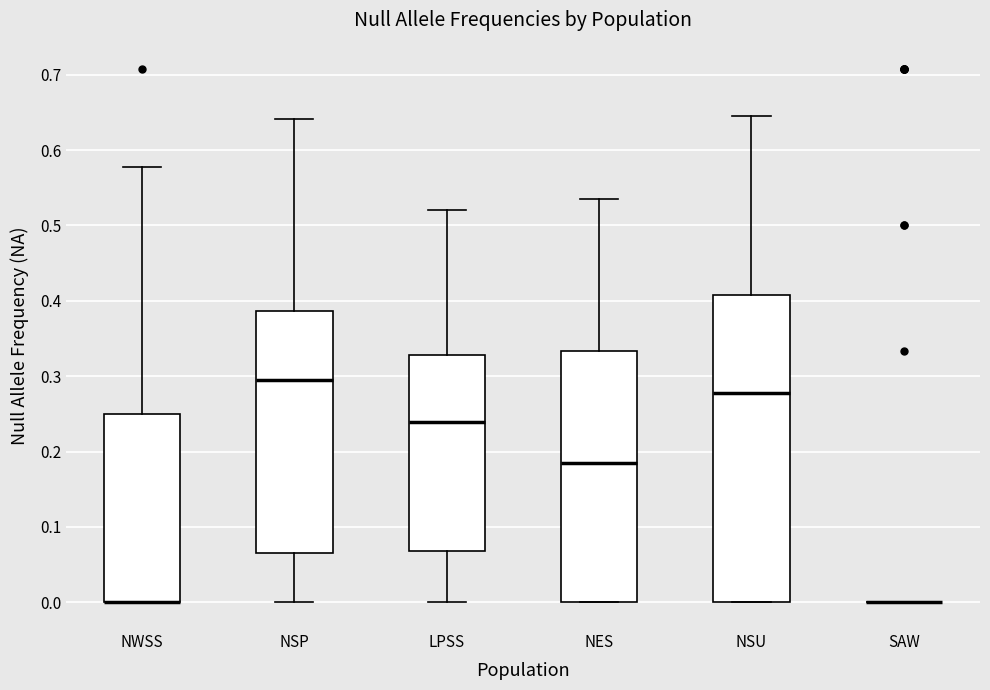

Which box is the tallest, from its lower edge to its upper edge?

NSU